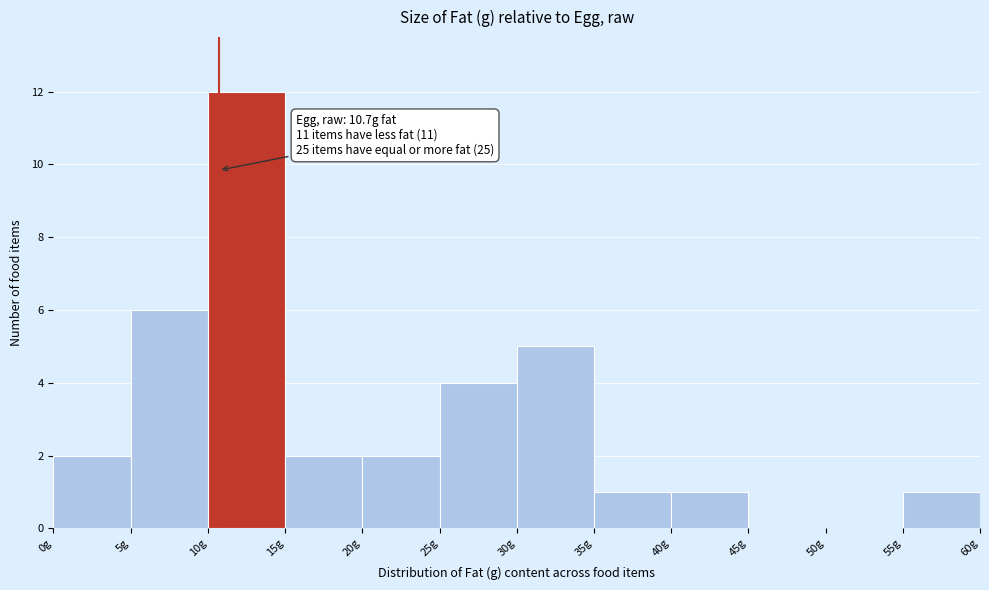

Which range on the x-axis has the tallest bar?

10 to 15